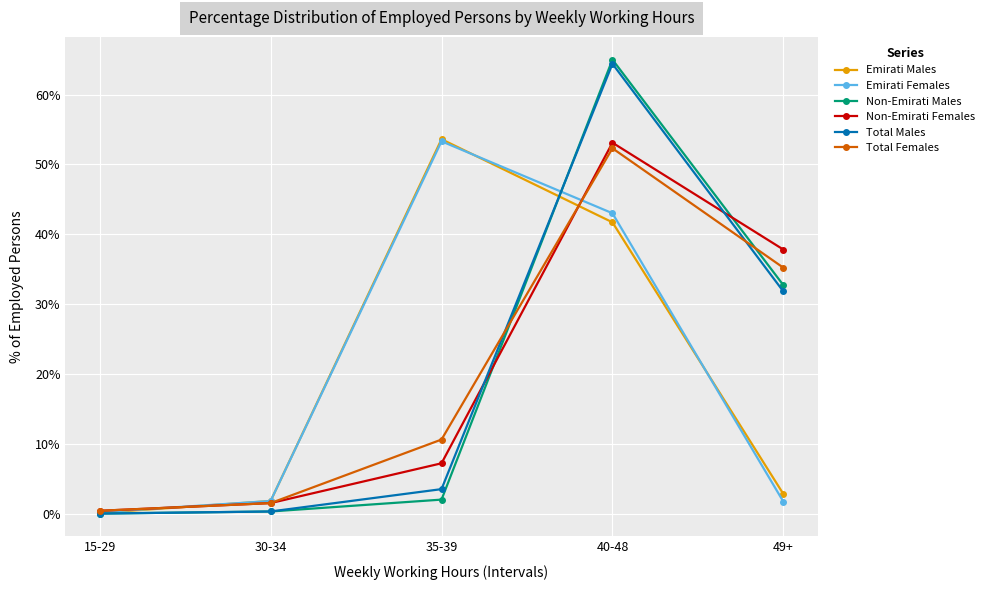

What are all the series names shown in the legend?

Emirati Males, Emirati Females, Non-Emirati Males, Non-Emirati Females, Total Males, Total Females